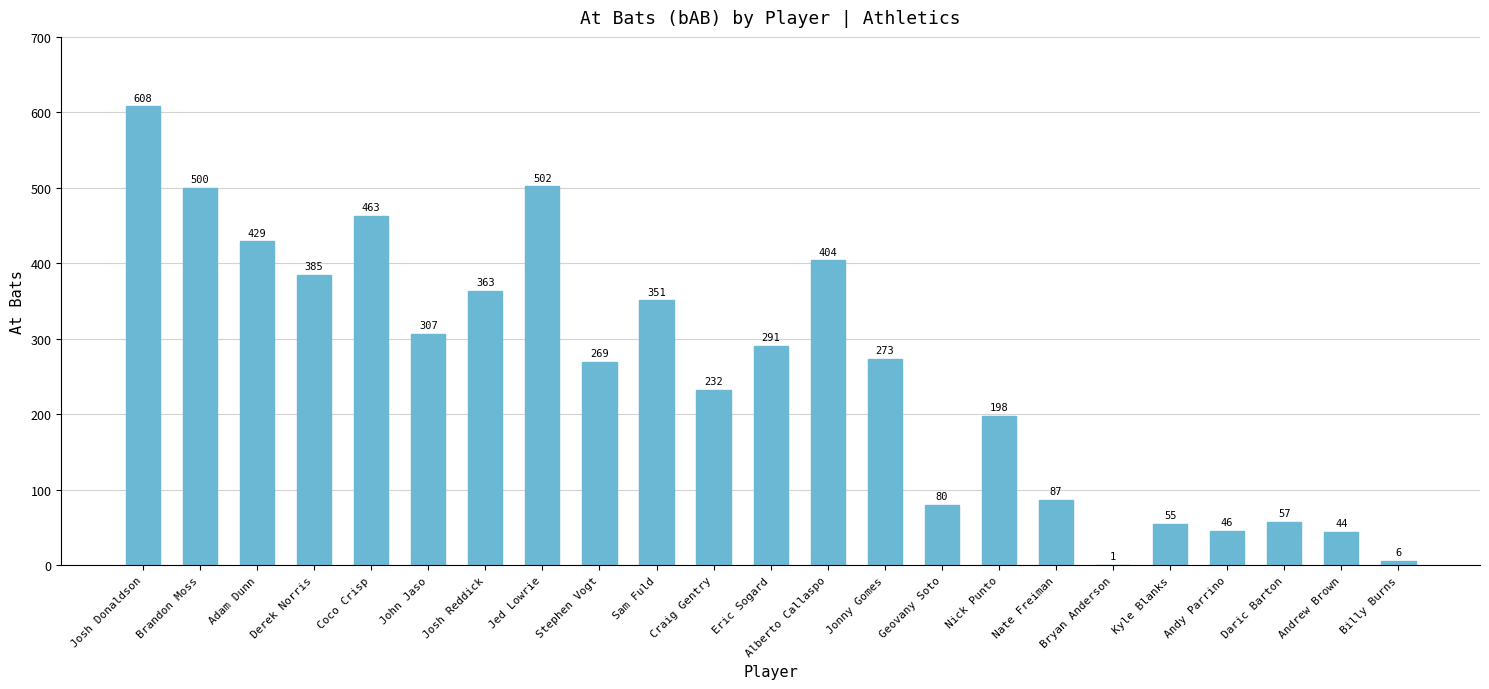

Is it true that the value at Daric Barton is 57?

True